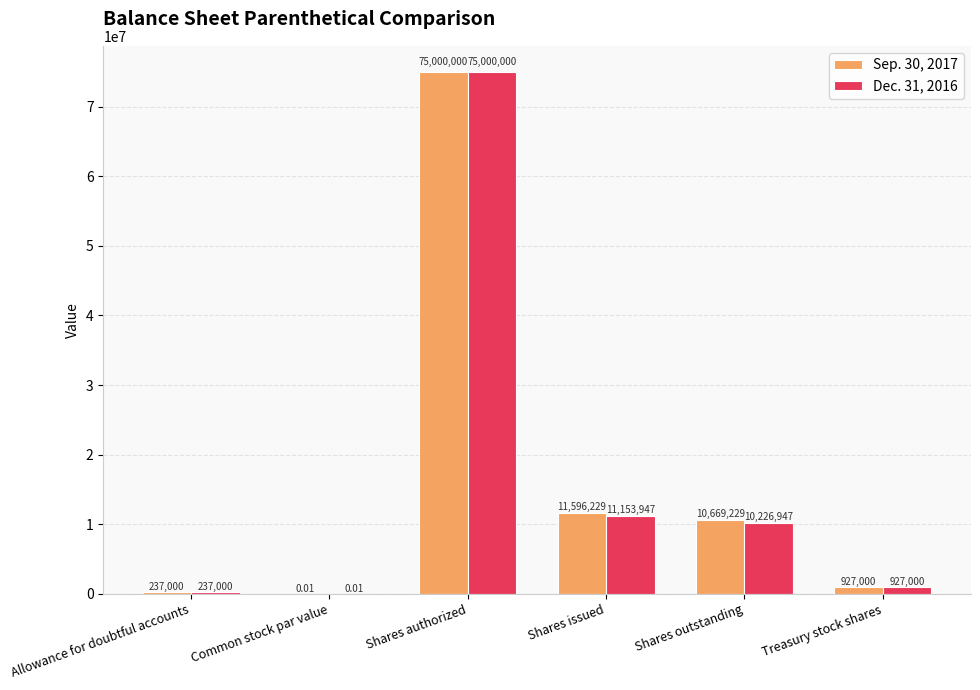

At which label is Sep. 30, 2017 closest to 37500000?

Shares issued